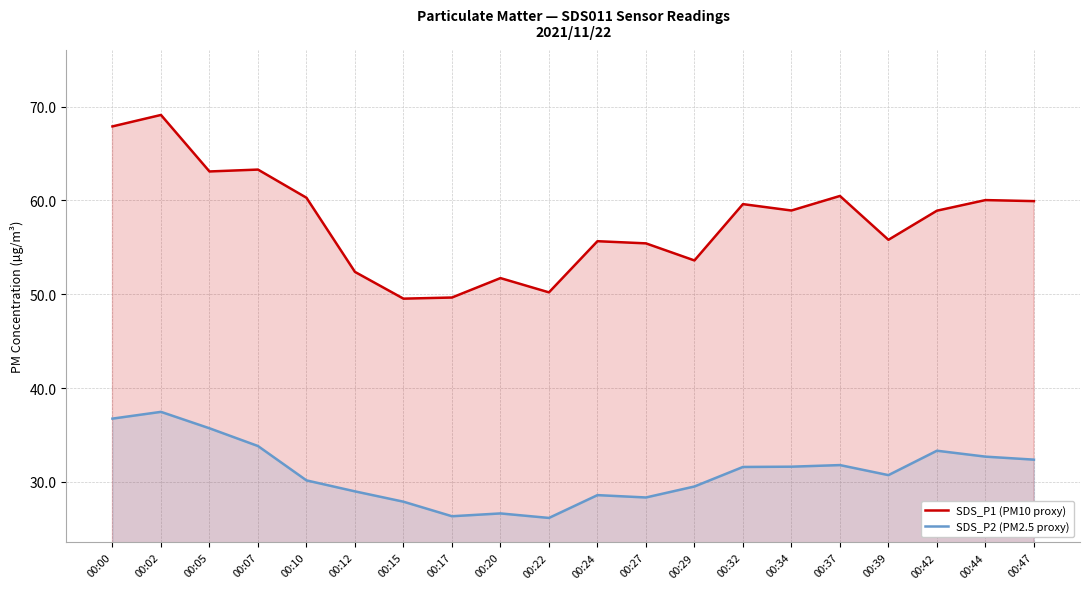

What is the minimum value shown in the chart?

26.2